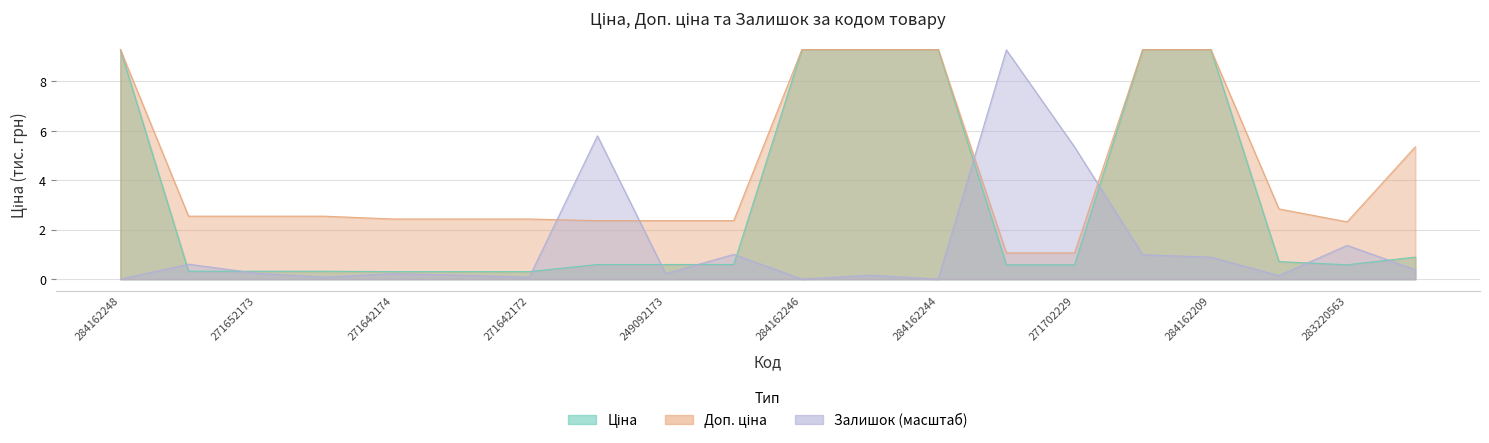

What value does the Залишок series have at 284162210?

1.0